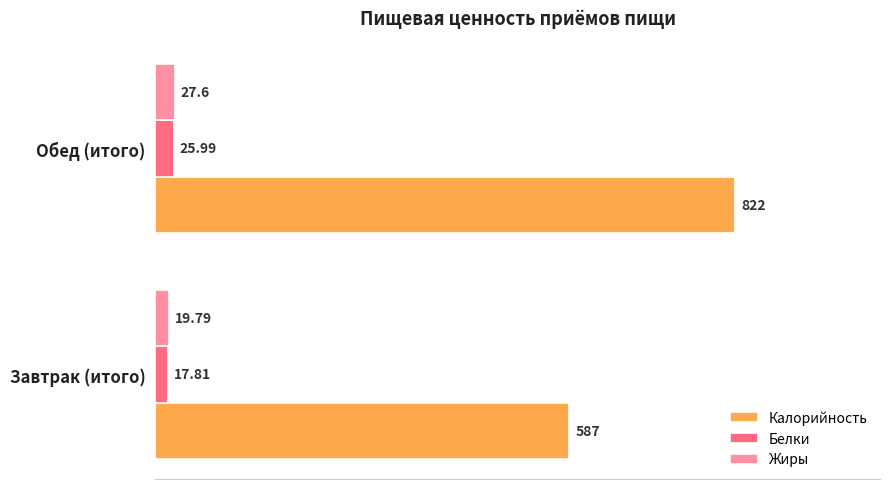

What is the total value across all series at Обед (итого)?

875.6